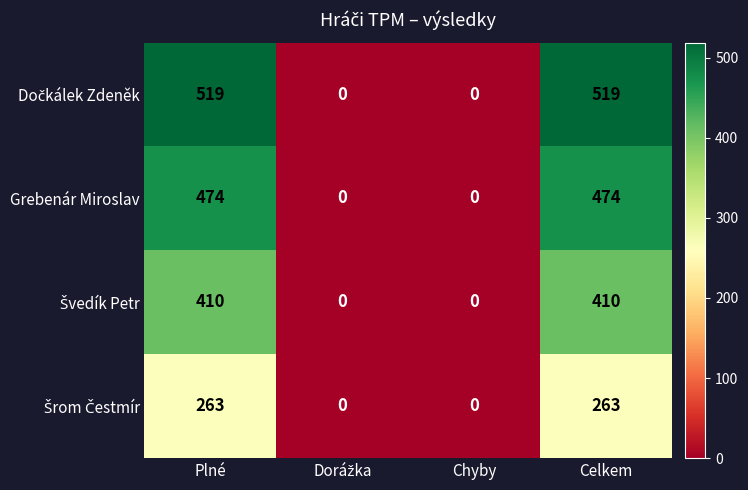

What is the maximum value shown in the chart?

519